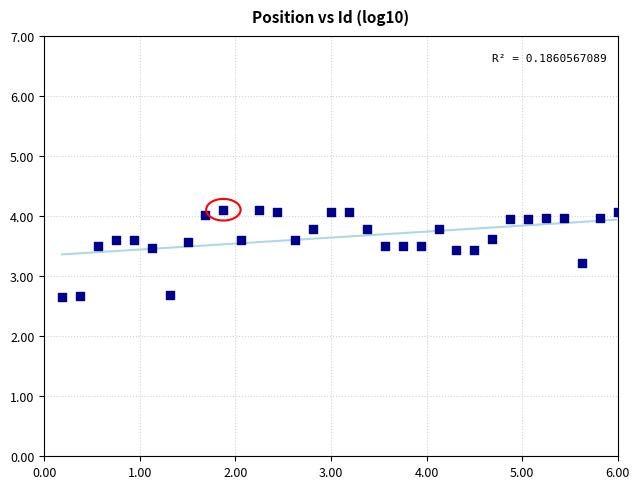

What is the range of X values (max minus min)?

5.8